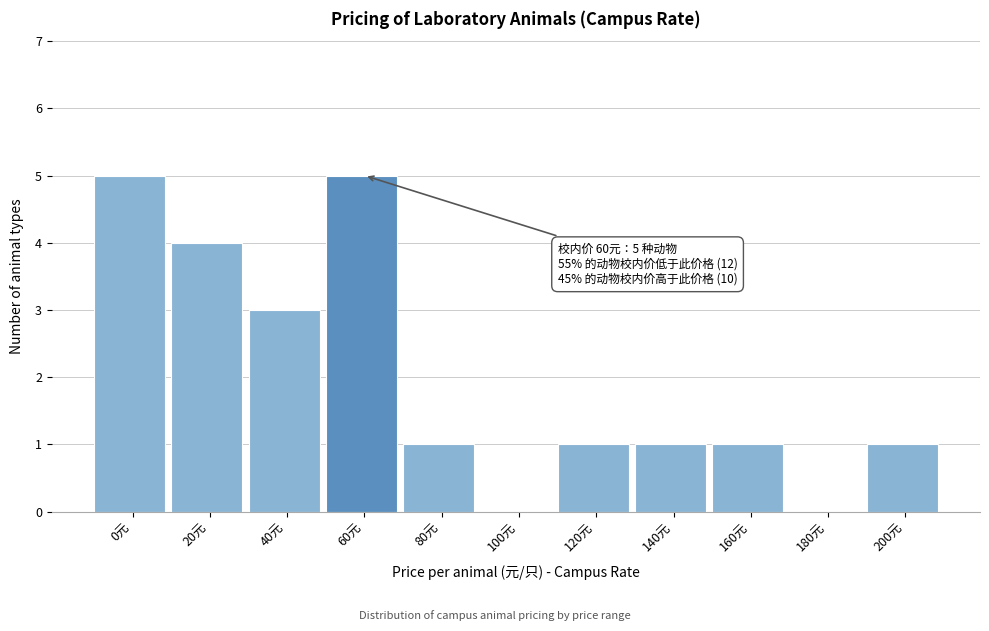

Reading right to left, transcribe all the data shown in this chart.

200元=1	180元=0	160元=1	140元=1	120元=1	100元=0	80元=1	60元=5	40元=3	20元=4	0元=5